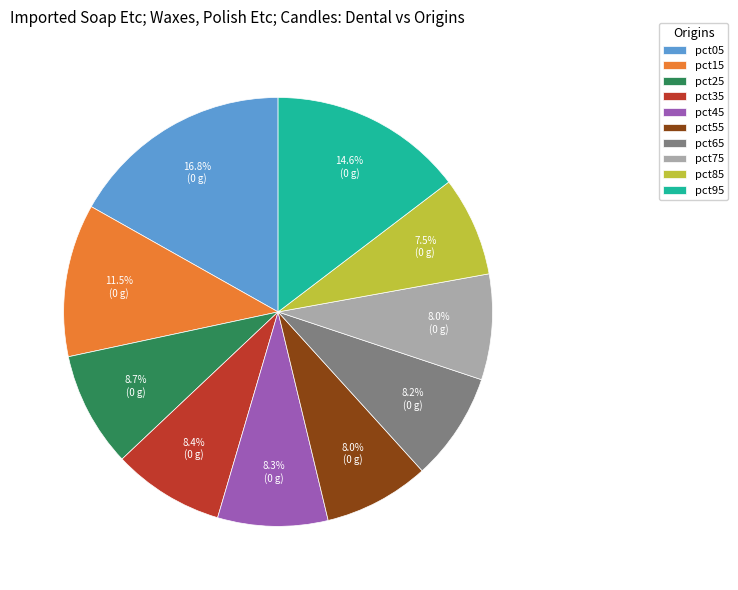

Between pct15 and pct45, which is larger?

pct15